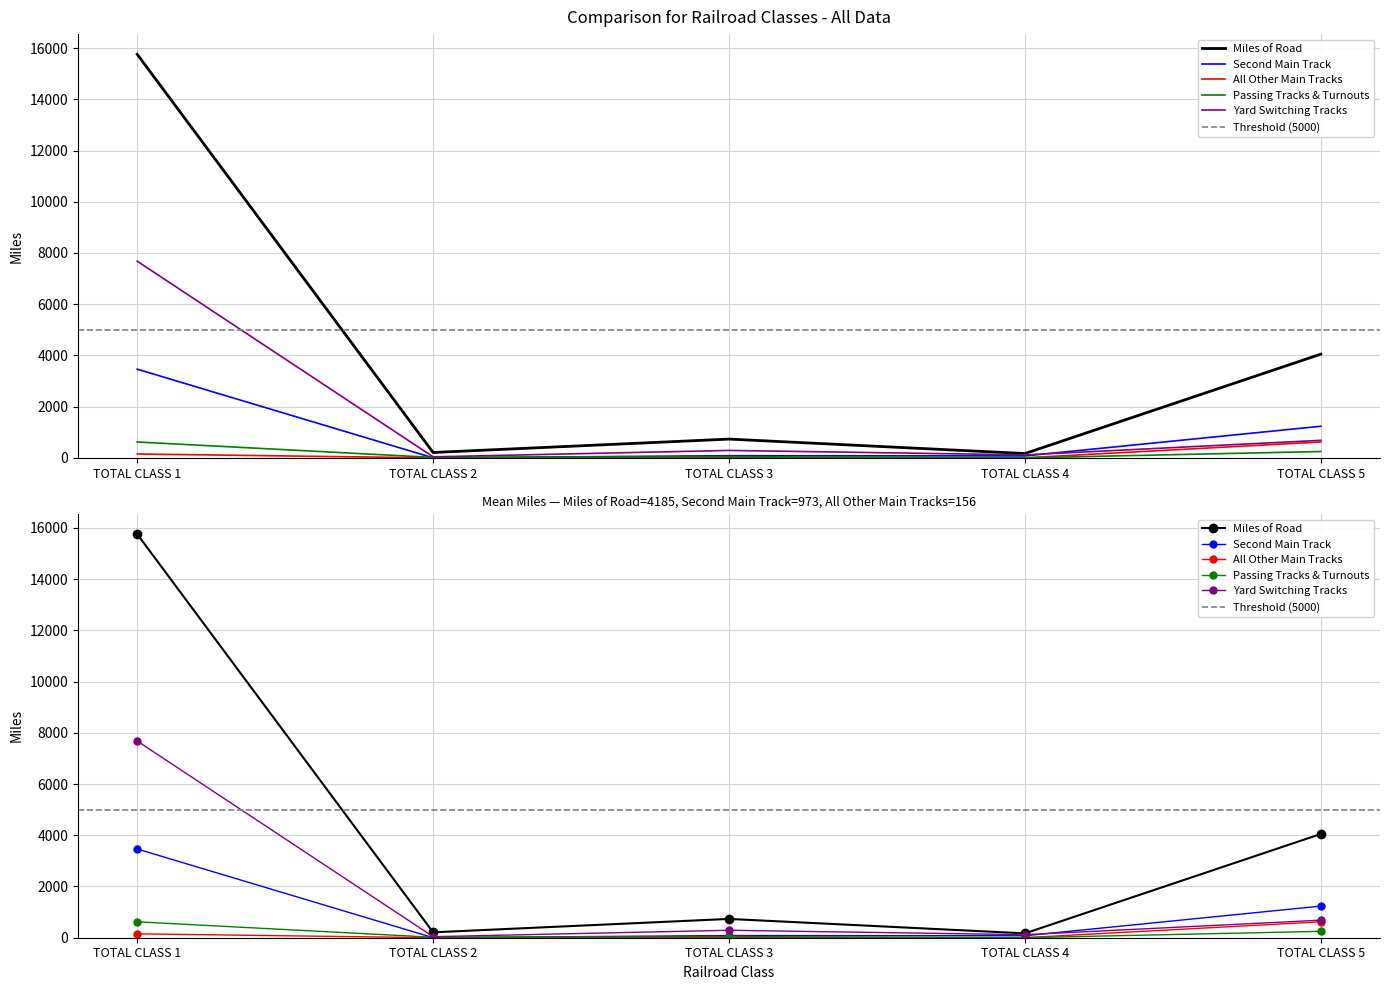

How many data points does each series have?

5